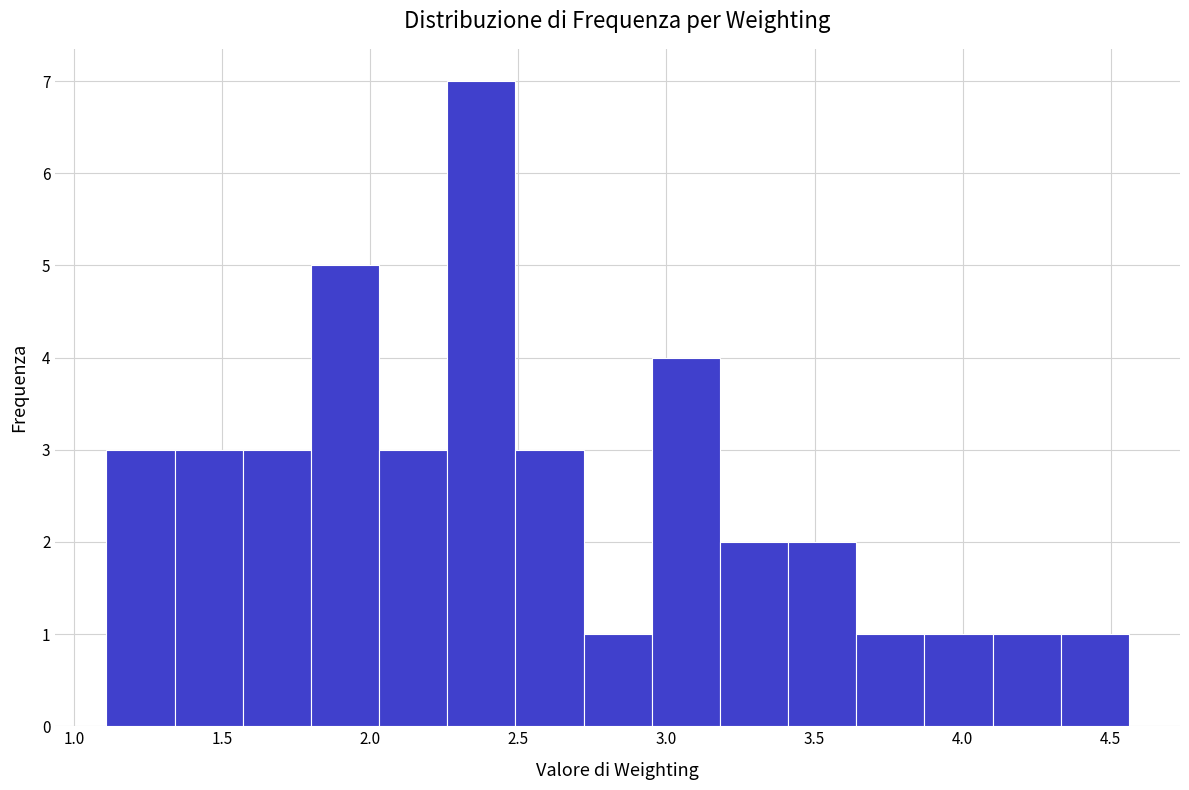

Over which range of the x-axis is the bar tallest?

2.25 to 2.50